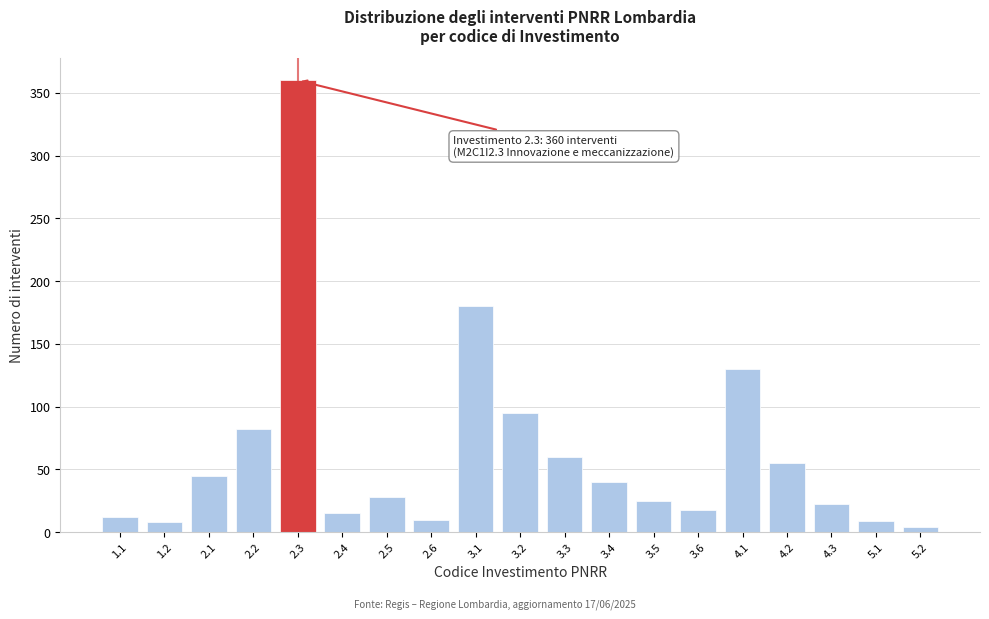

What is the change in value from 2.6 to 4.2?

+45